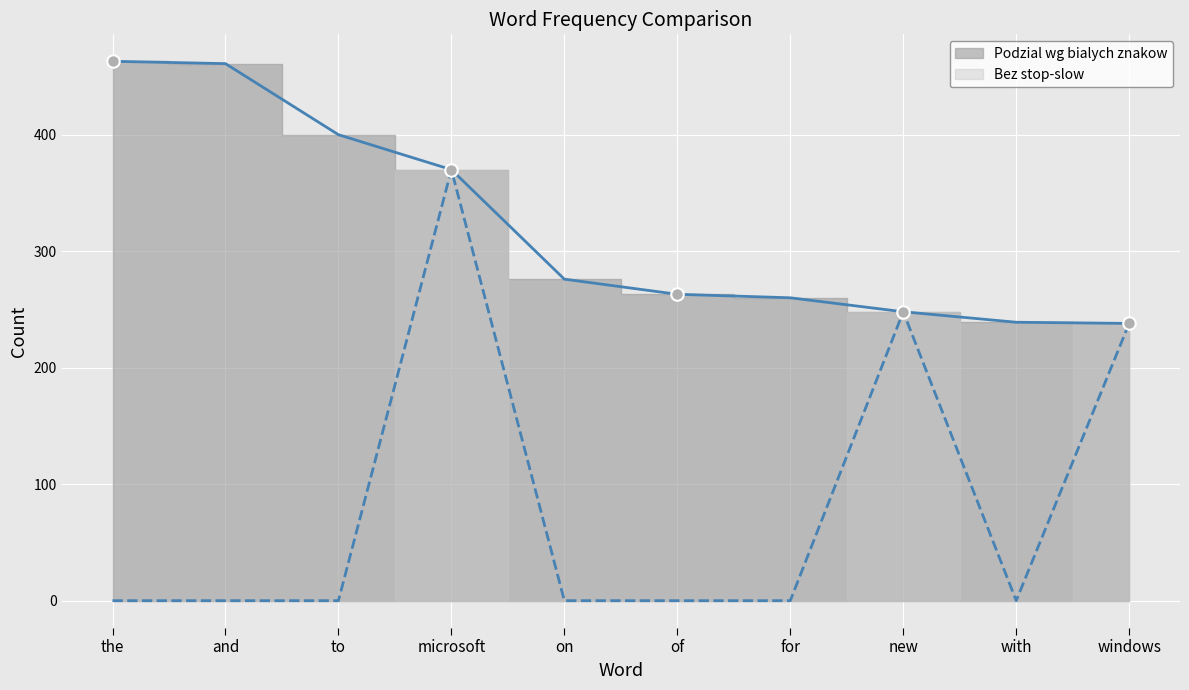

Reading right to left, transcribe all the data shown in this chart.

Podzial wg bialych znakow line: windows=238	with=239	new=248	for=260	of=263	on=276	microsoft=370	to=400	and=461	the=463
Bez stop-slow line: windows=238	with=0	new=248	for=0	of=0	on=0	microsoft=370	to=0	and=0	the=0